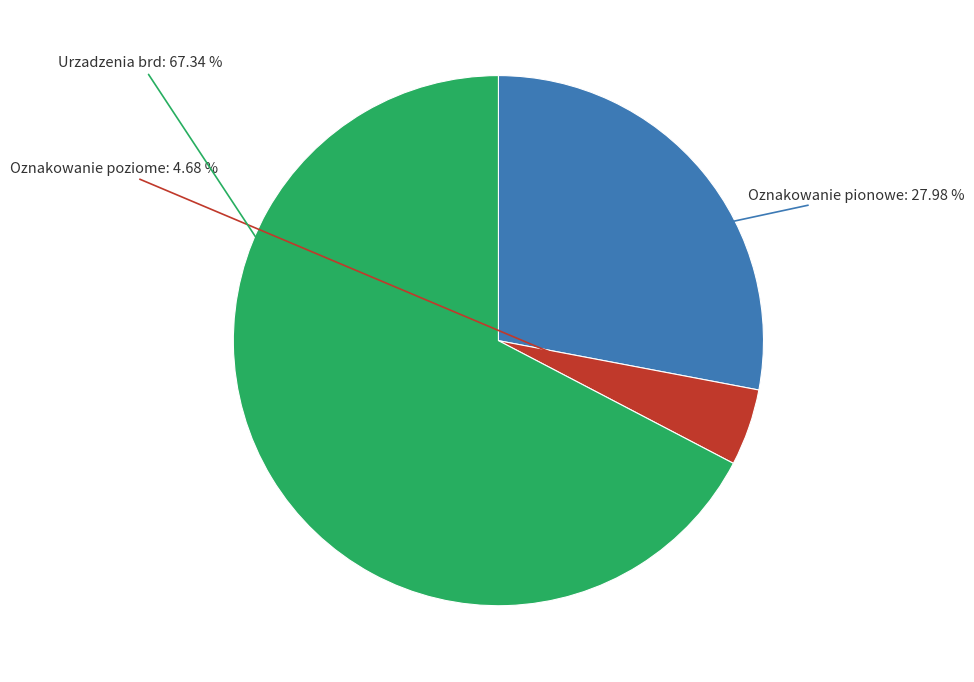

Is there a majority slice in this chart?

Yes